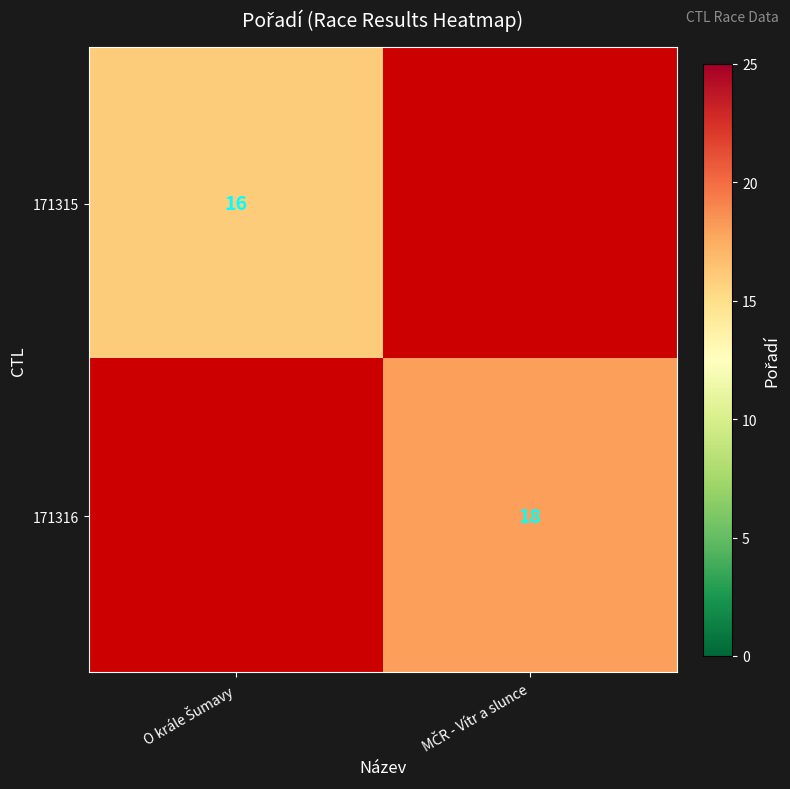

Which category has the highest value in the 171316 series?

O krále Šumavy